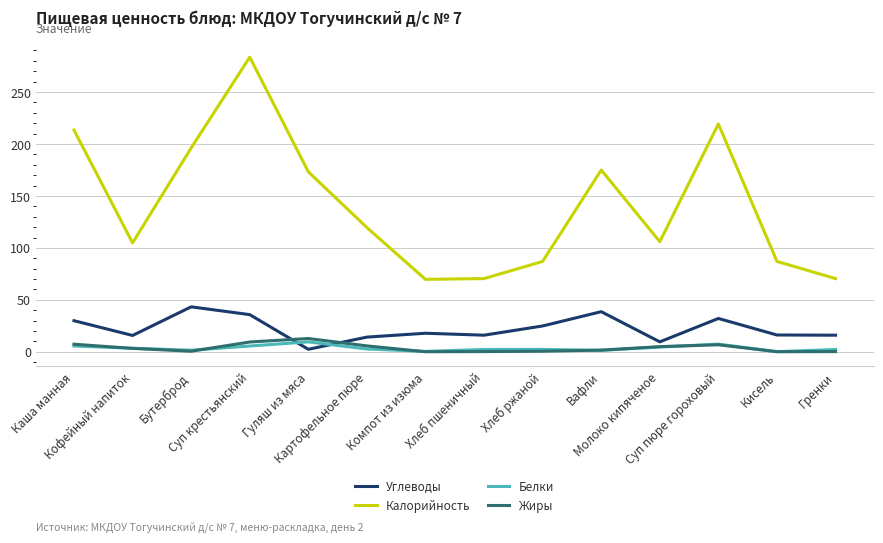

At how many categories does at least one series exceed 280?

1